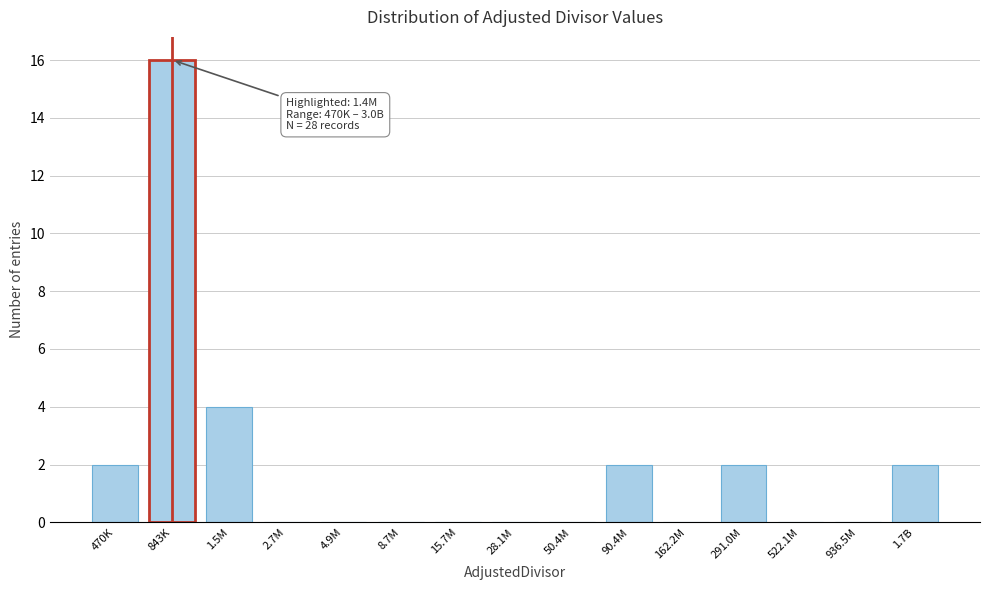

Reading left to right, extract all data points from this chart.

470K=2	843K=16	1.5M=4	2.7M=0	4.9M=0	8.7M=0	15.7M=0	28.1M=0	50.4M=0	90.4M=2	162.2M=0	291.0M=2	522.1M=0	936.5M=0	1.7B=2